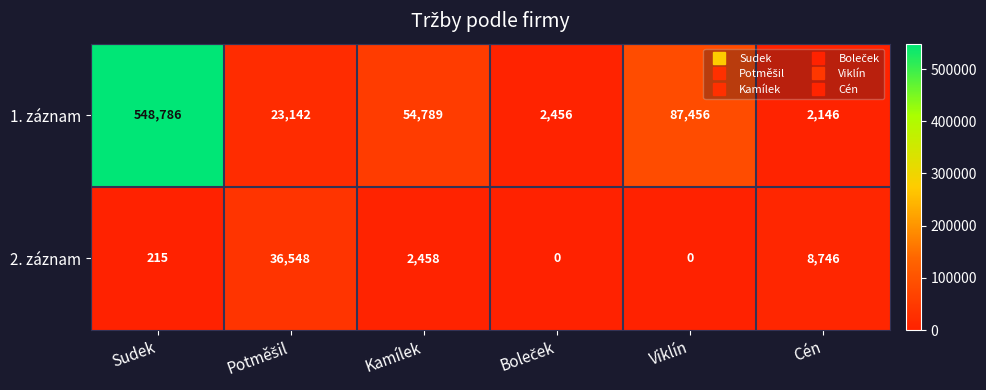

Rank the series by their maximum value, from lowest to highest.

2. záznam, 1. záznam